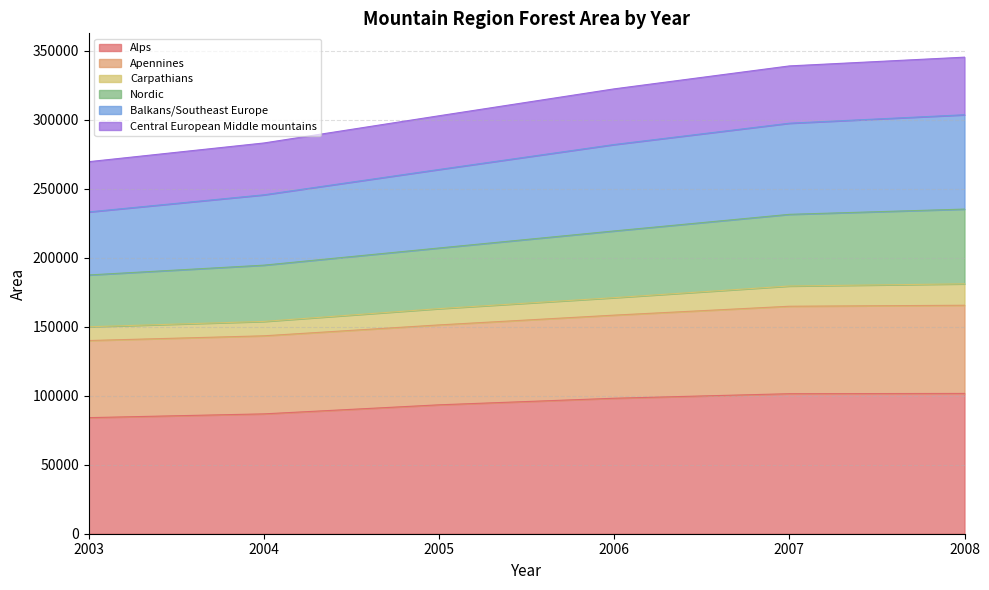

True or false: Nordic and Carpathians cross at least once.

False